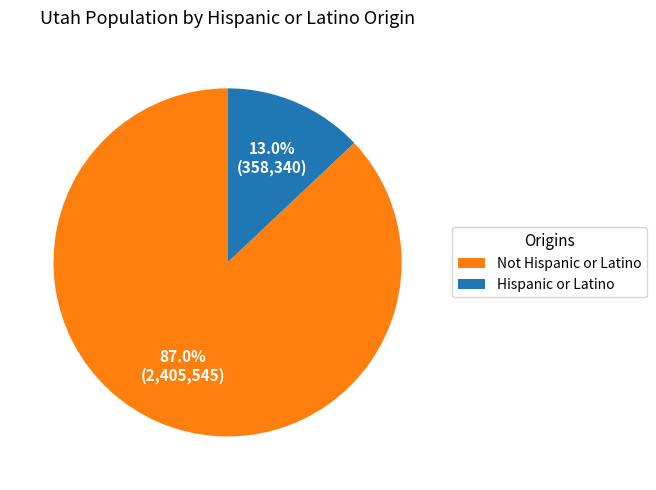

Combined, what portion of the pie is Not Hispanic or Latino and Hispanic or Latino?

100.0%